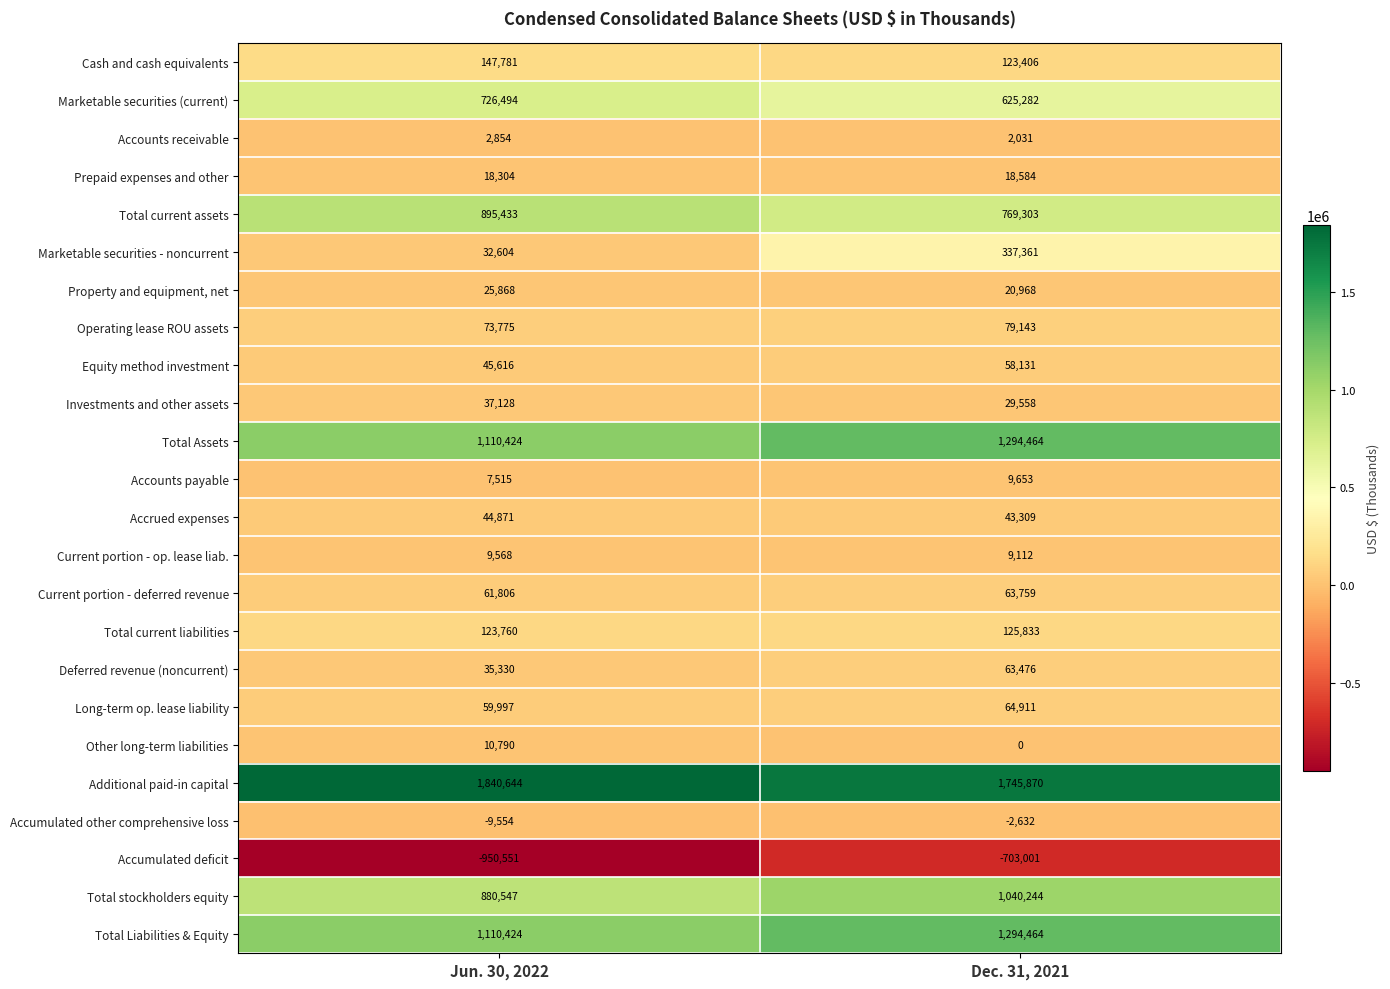

The value of Prepaid expenses and other at Jun. 30, 2022 is 7392. True or false?

False